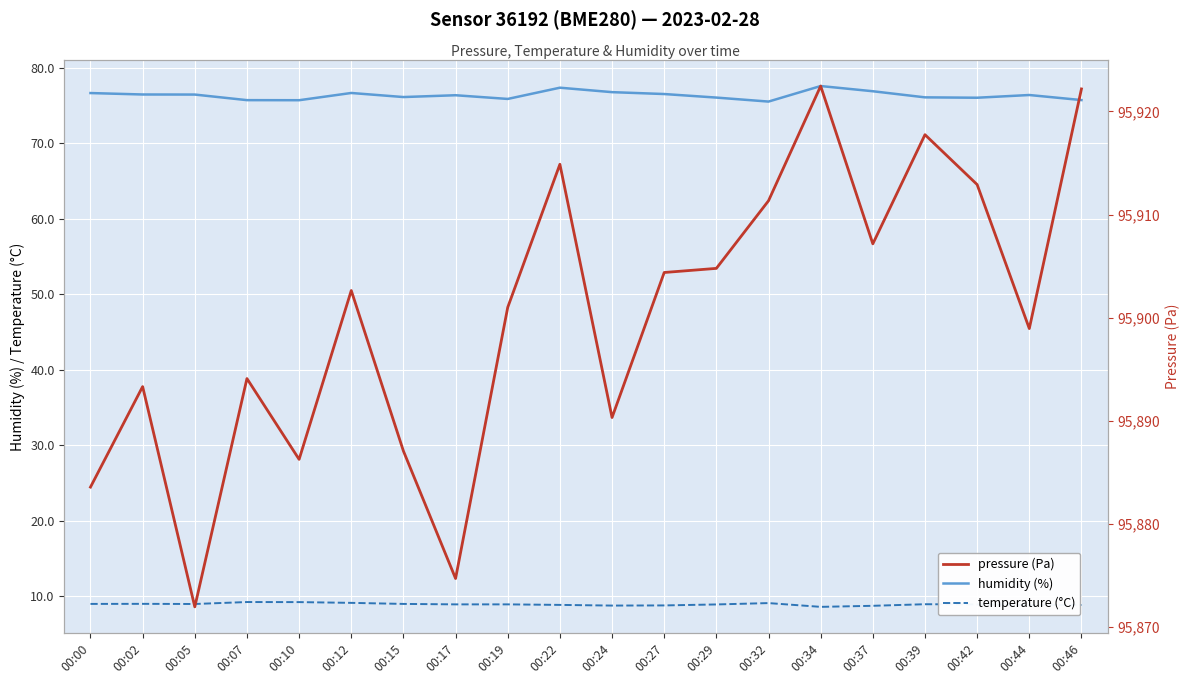

What is the total value across all series at 00:27?

95989.7